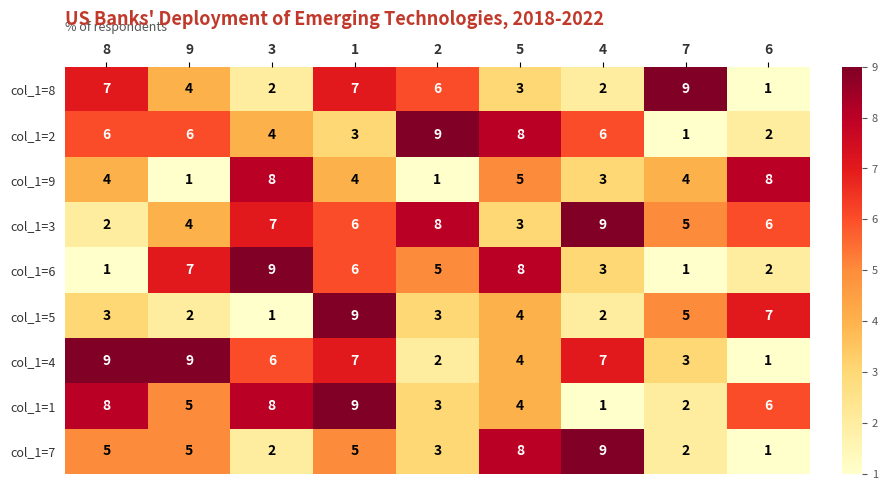

What is the spread (max minus min) of values at 1?

6